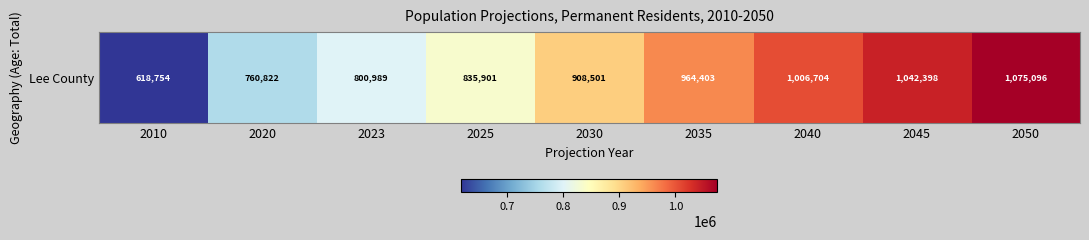

Reading left to right, list all the values displayed in this chart.

2010=618754	2020=760822	2023=800989	2025=835901	2030=908501	2035=964403	2040=1006704	2045=1042398	2050=1075096